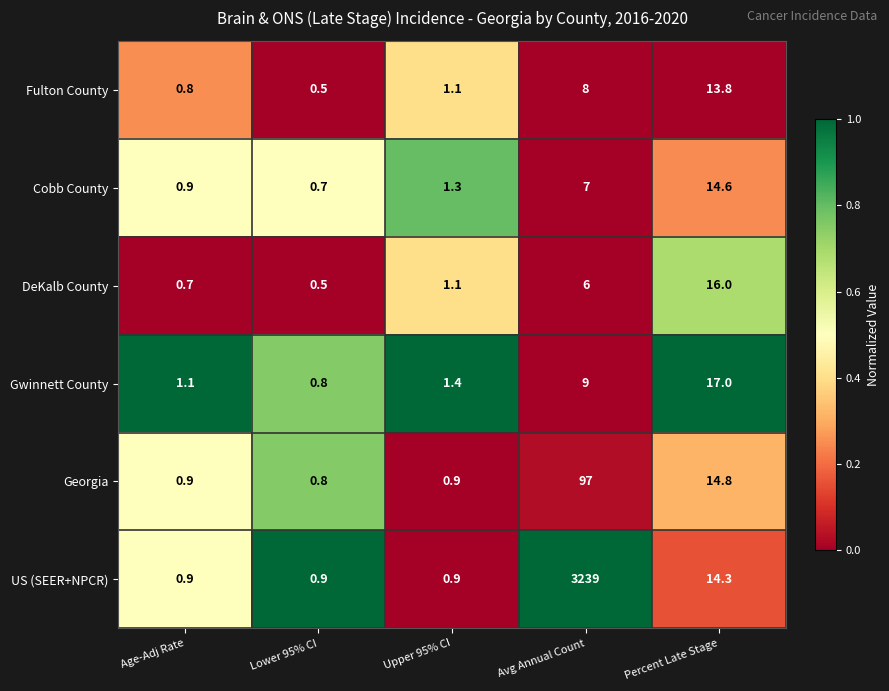

List the series in order of their peak value, highest first.

US (SEER+NPCR), Georgia, Gwinnett County, DeKalb County, Cobb County, Fulton County